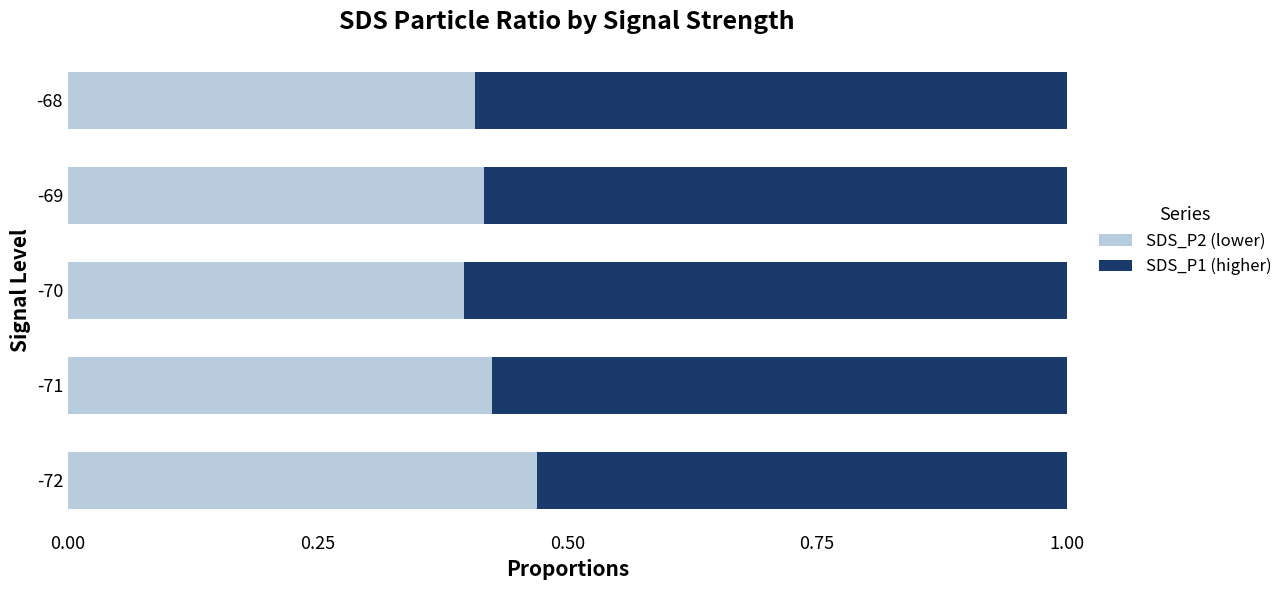

At which label does SDS_P2 (lower) reach its peak?

-72